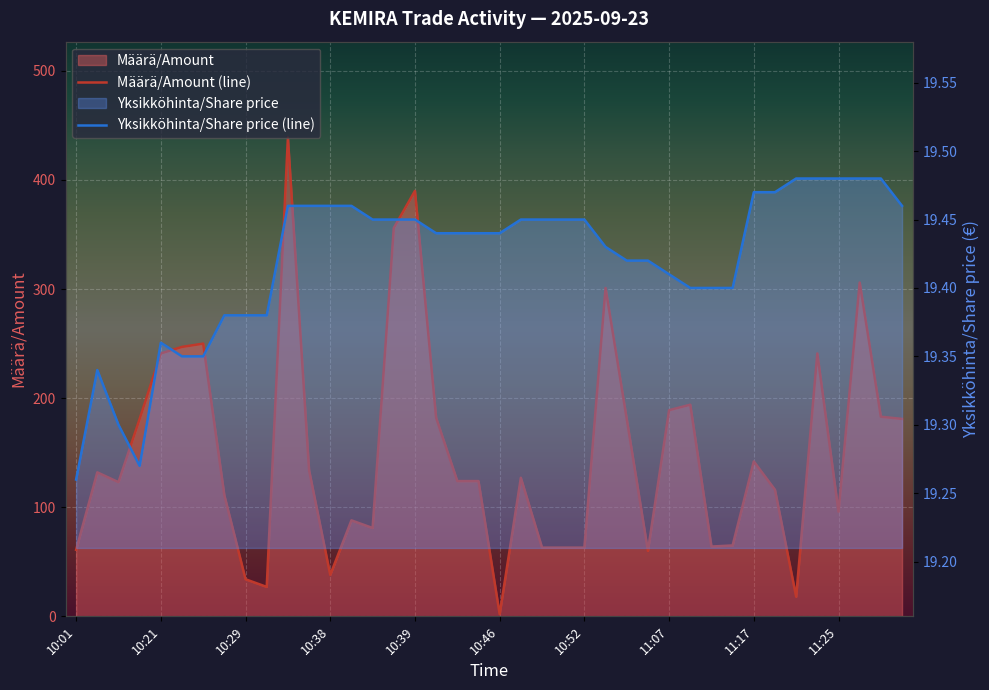

What is the value of the Yksikköhinta/Share price (line) point at the 2nd from the left?

19.3